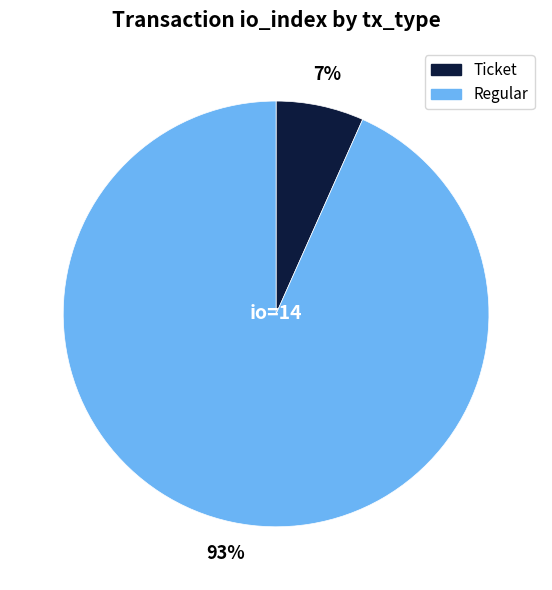

Between Regular and Ticket, which is larger?

Regular